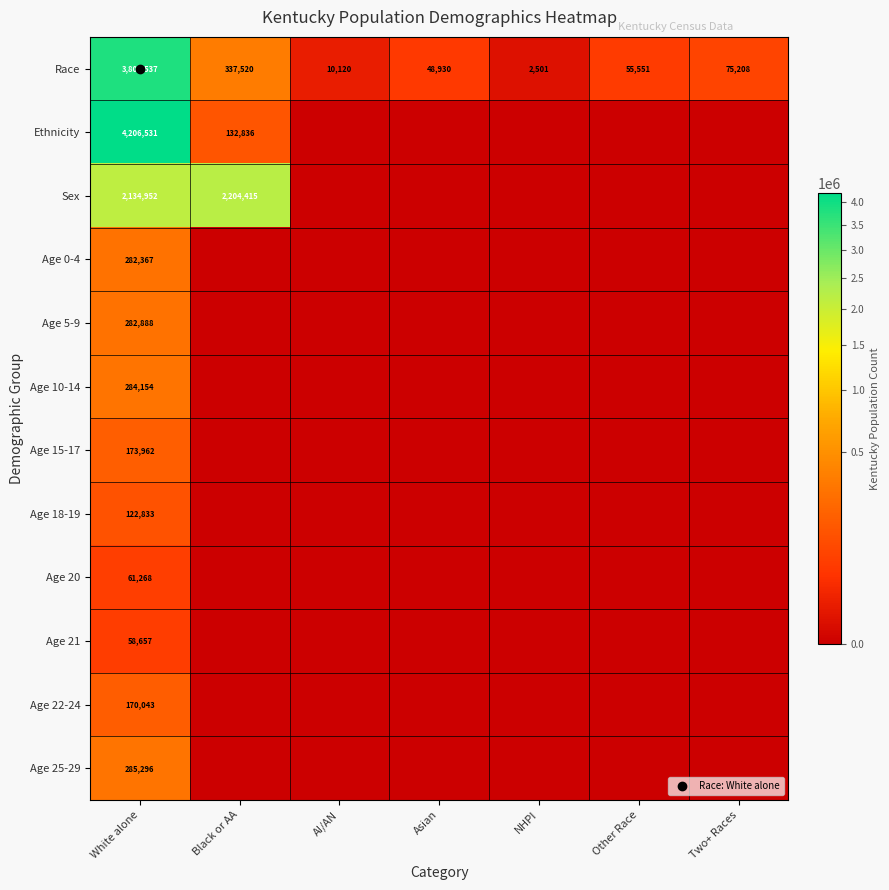

What is the difference between the maximum and second lowest values in the Age 25-29 series?

285296